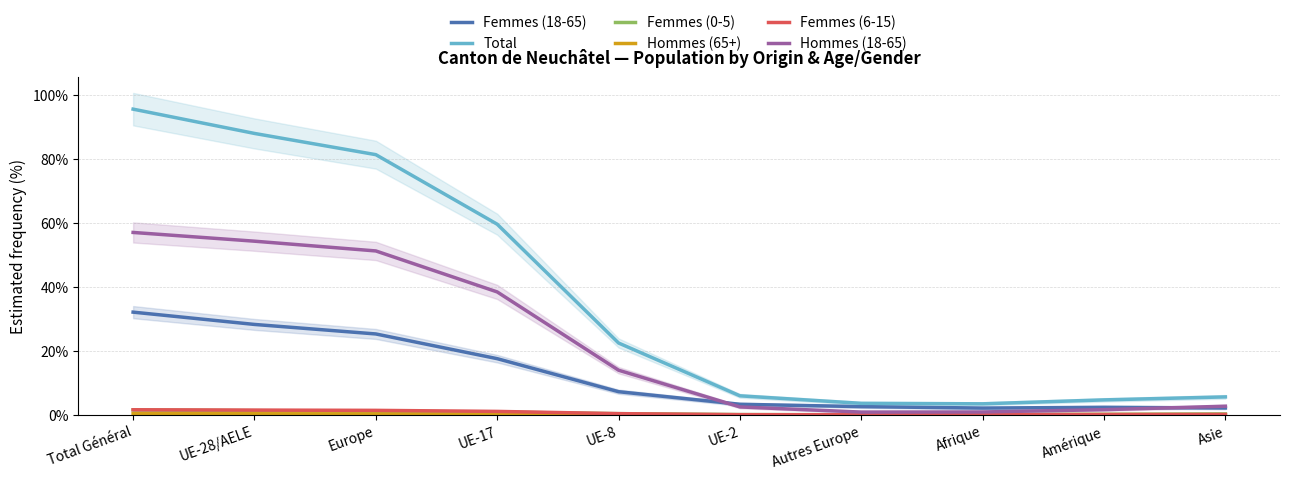

How many lines are shown in the chart?

6